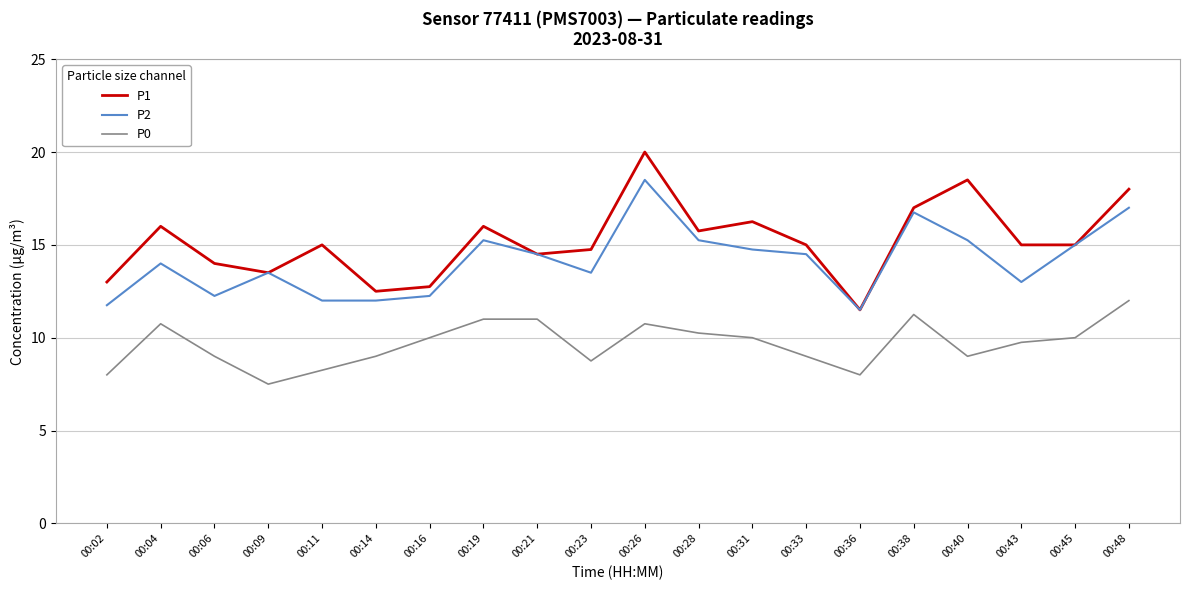

True or false: P0 and P1 cross at least once.

False